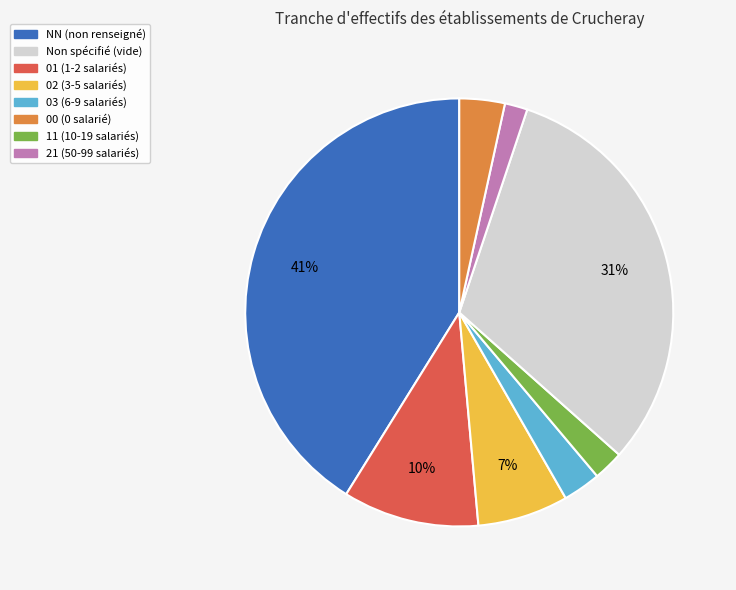

To the nearest percent, what is the average slice percentage?

12%